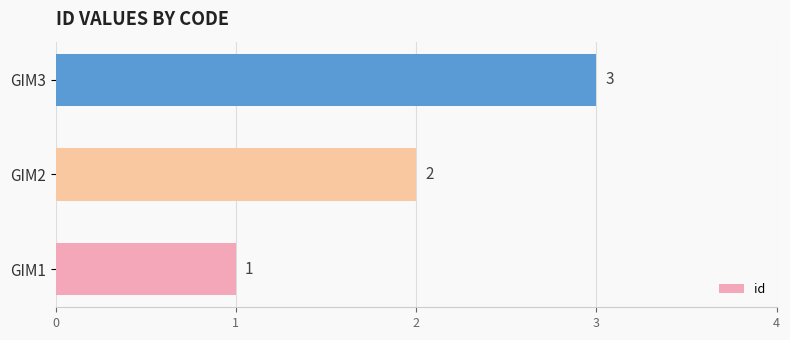

How many bars are there in total?

3